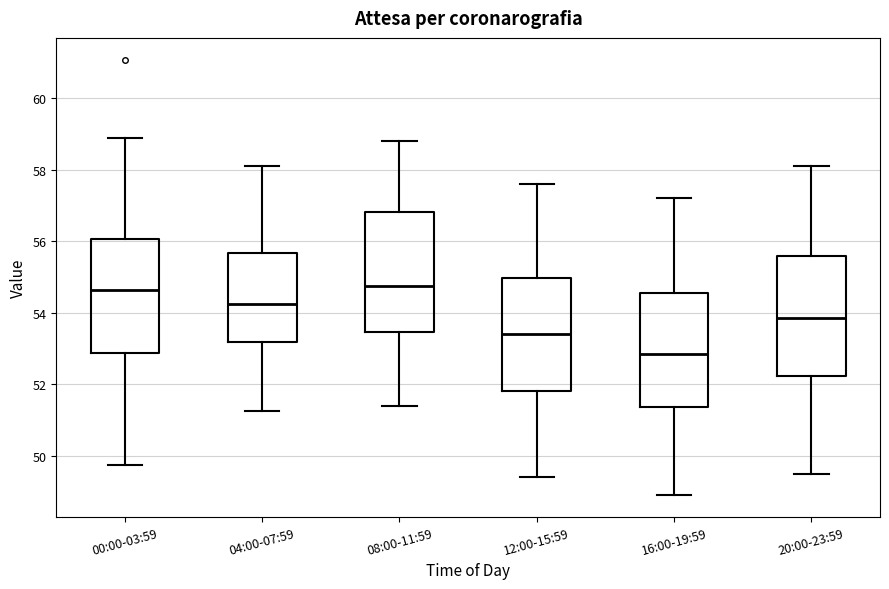

Reading left to right, transcribe this box plot: for each box, give where its median line is, the range the box spans, and where its two whiskers end, as read against the y-axis. The values are not printed on the chart, so give them approximately, as read against the axis.

00:00-03:59: median 54.6, box 52.8 to 56.0, whiskers 49.8 to 59.0
04:00-07:59: median 54.2, box 53.2 to 55.6, whiskers 51.2 to 58.2
08:00-11:59: median 54.8, box 53.4 to 56.8, whiskers 51.4 to 58.8
12:00-15:59: median 53.4, box 51.8 to 55.0, whiskers 49.4 to 57.6
16:00-19:59: median 52.8, box 51.4 to 54.6, whiskers 49.0 to 57.2
20:00-23:59: median 53.8, box 52.2 to 55.6, whiskers 49.6 to 58.2